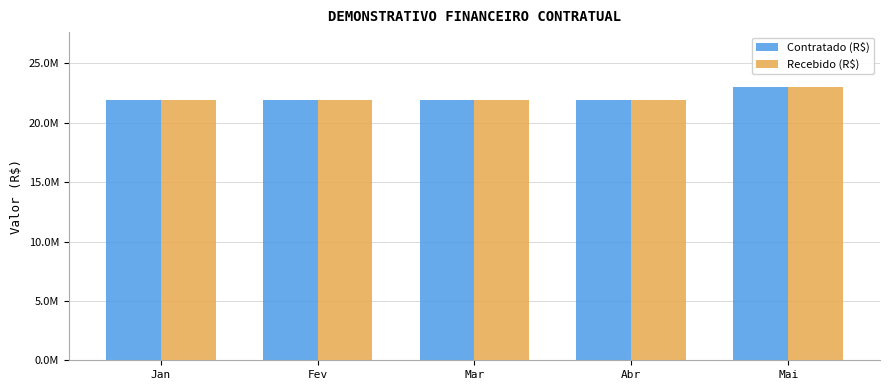

What is the sum of all Recebido (R$) values?

110794781.9